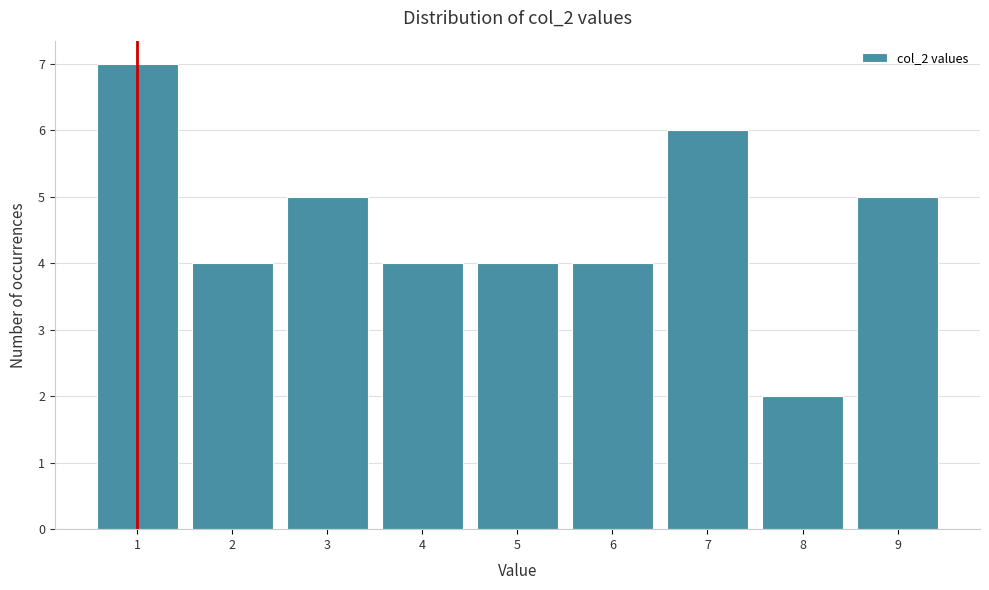

How tall is the bar that spans 2.5 to 3.5 on the x-axis? The values are not printed on the chart, so give them approximately, as read against the axis.

5